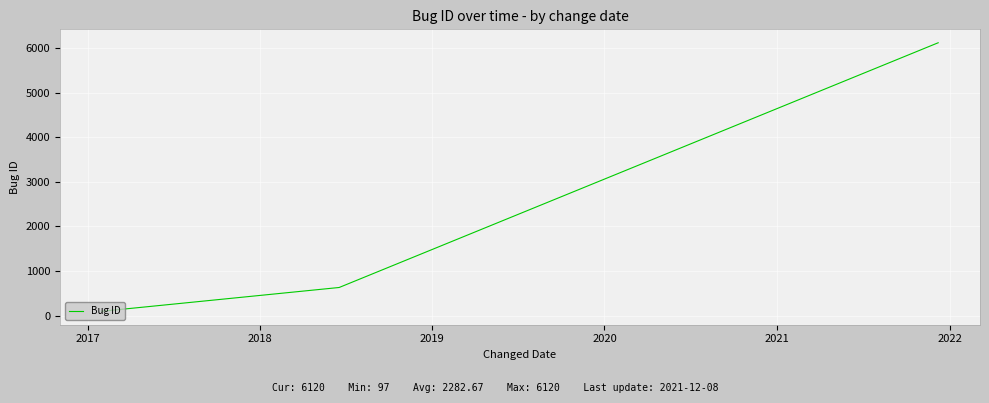

What is the average value?

2283